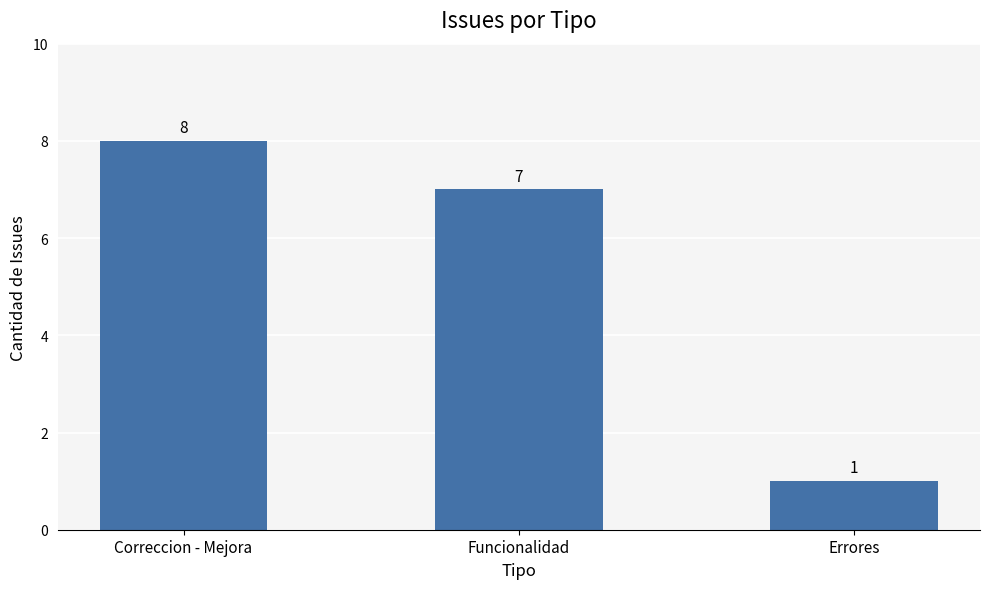

Between Funcionalidad and Correccion - Mejora, which is larger?

Correccion - Mejora